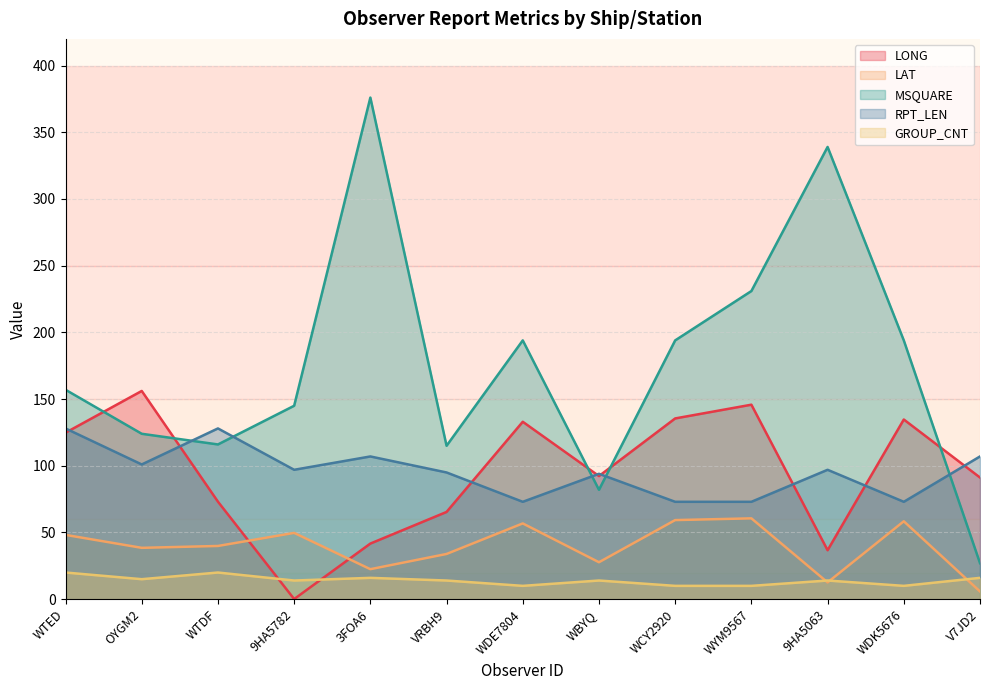

Which label corresponds to the smallest value in the chart?

9HA5782